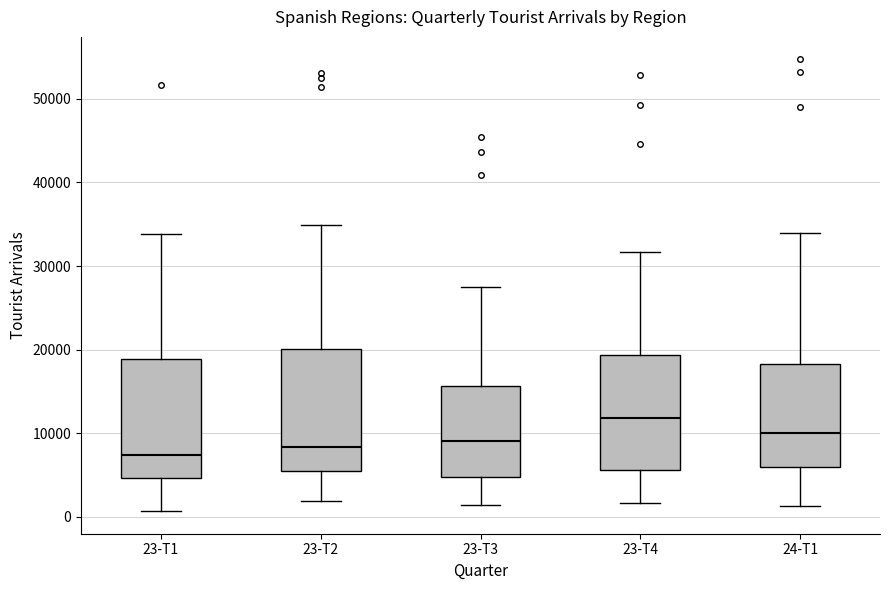

Where does the upper whisker of the box for 23-T1 end on the y-axis? The values are not printed on the chart, so give them approximately, as read against the axis.

34000